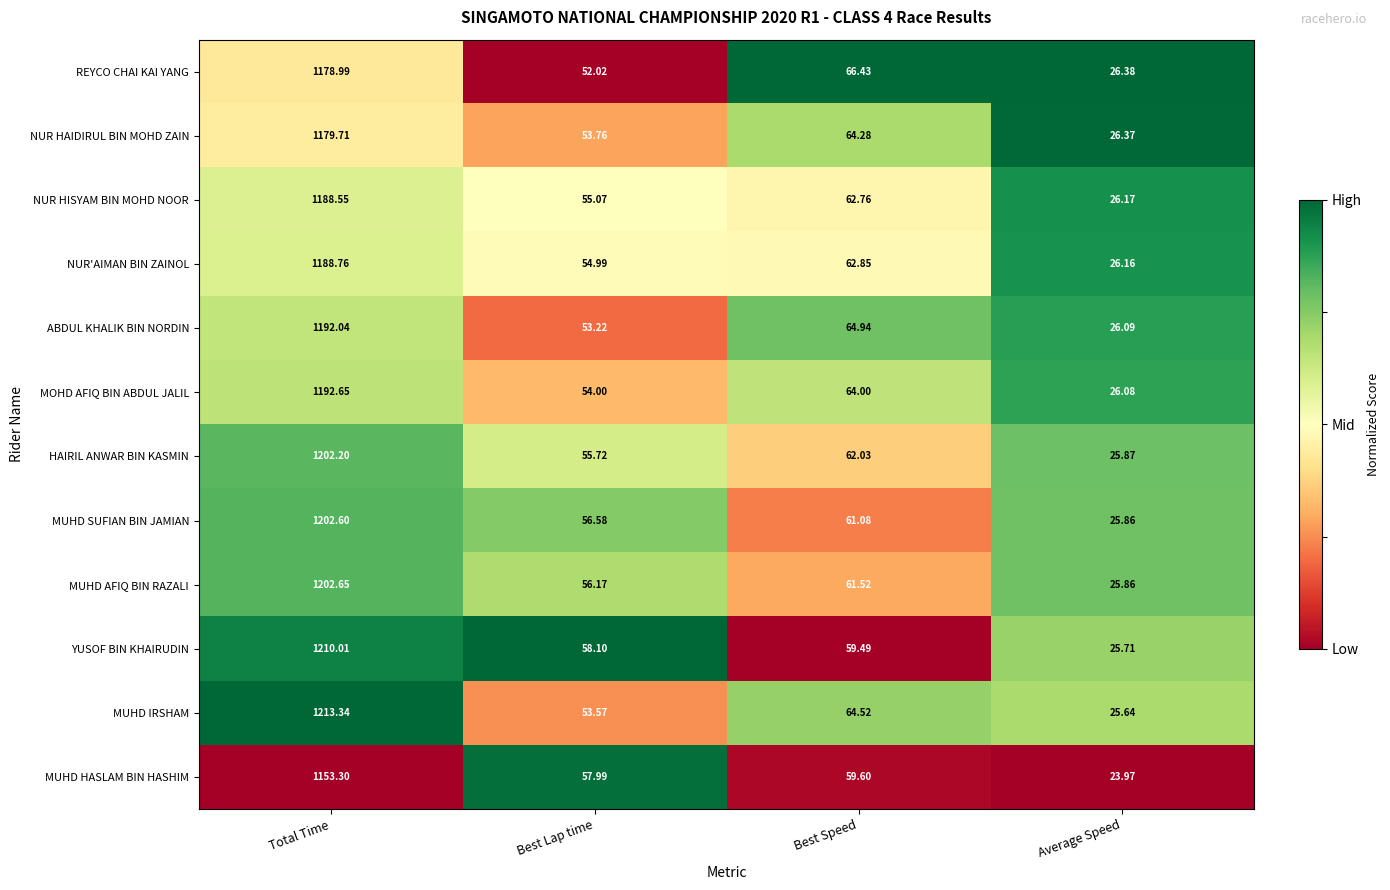

Between Total Time and Average Speed, which series saw the biggest shift?

MUHD IRSHAM